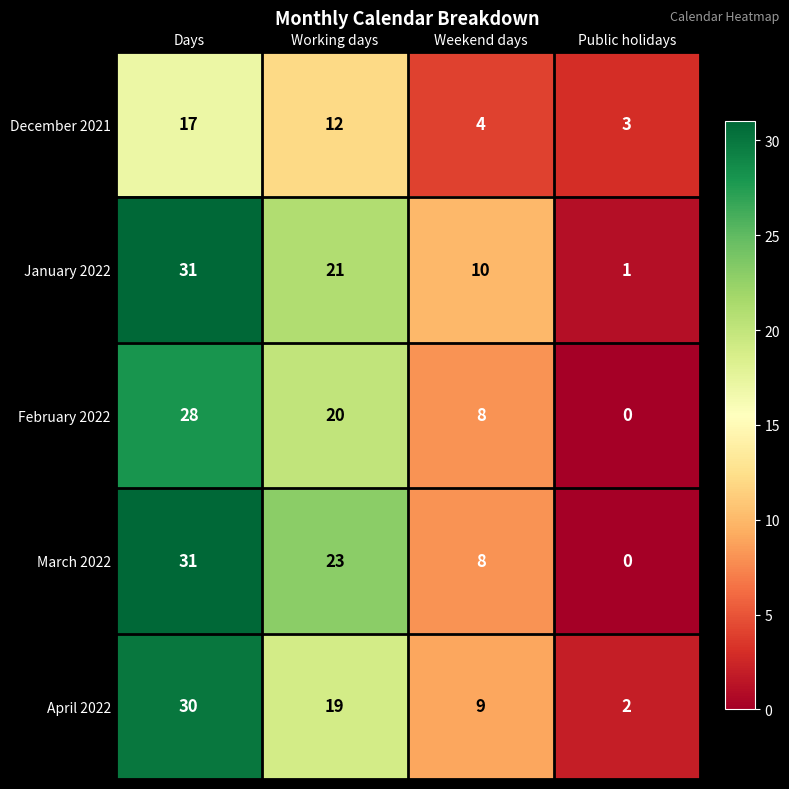

What is the difference between the highest and lowest values at Public holidays?

3